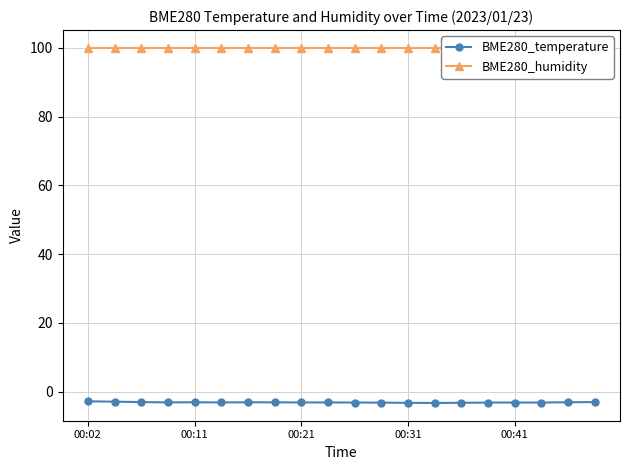

What is the total value across all series at 18?

96.9